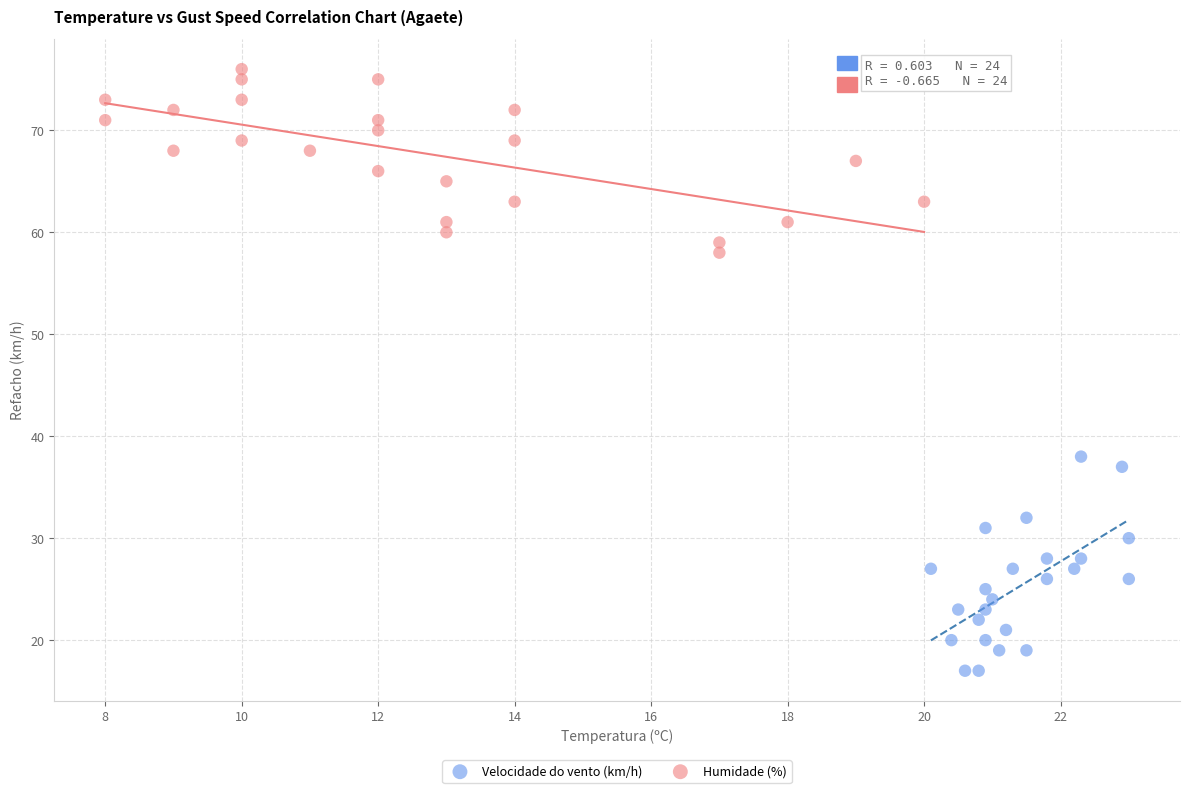

Which series reaches the minimum Y coordinate?

Velocidade do vento (km/h)